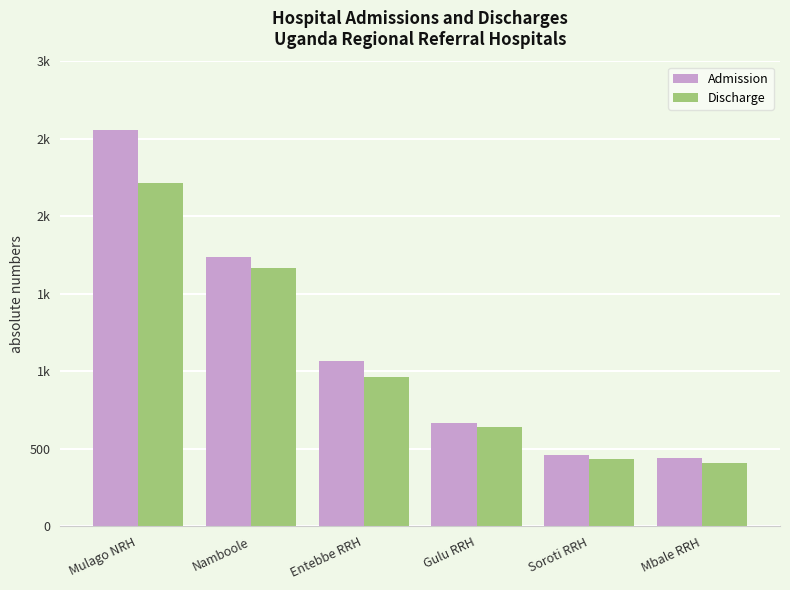

Reading left to right, what are all the values shown in this chart?

Admission: 2555	1737	1064	668	457	440
Discharge: 2217	1668	960	642	435	406